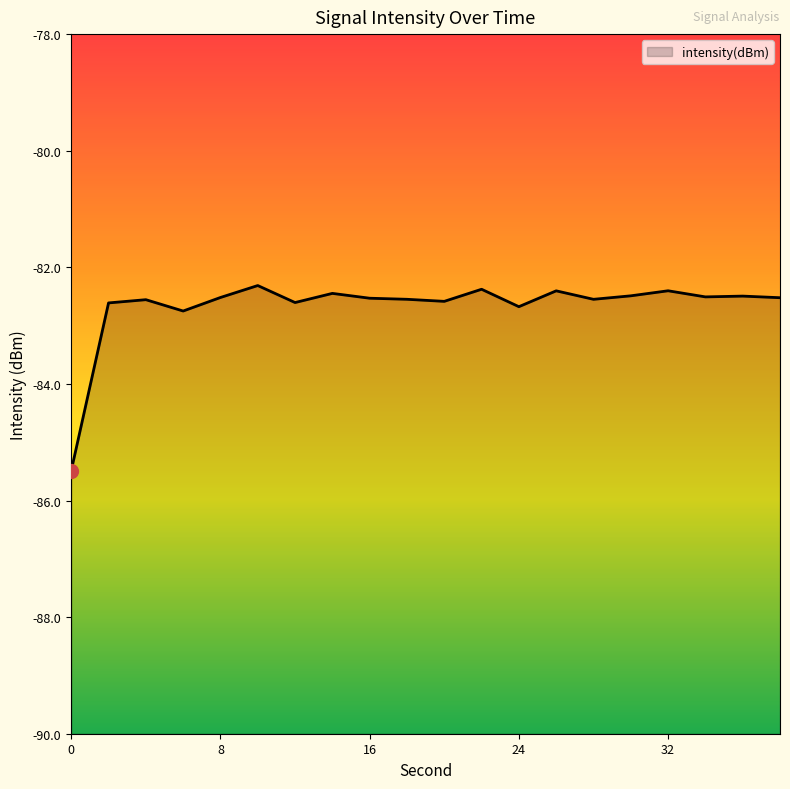

Rank the categories by value from highest to lowest.

10, 22, 32, 26, 14, 30, 36, 34, 8, 38, 16, 18, 28, 4, 20, 12, 2, 24, 6, 0